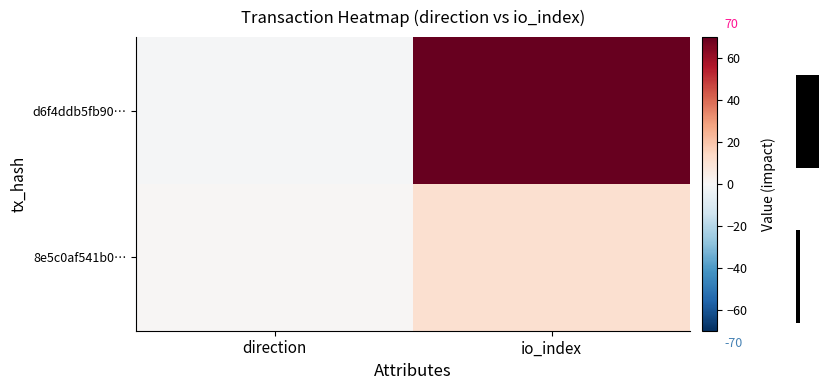

What is the difference between the maximum and minimum values in the d6f4ddb5fb90… series?

71